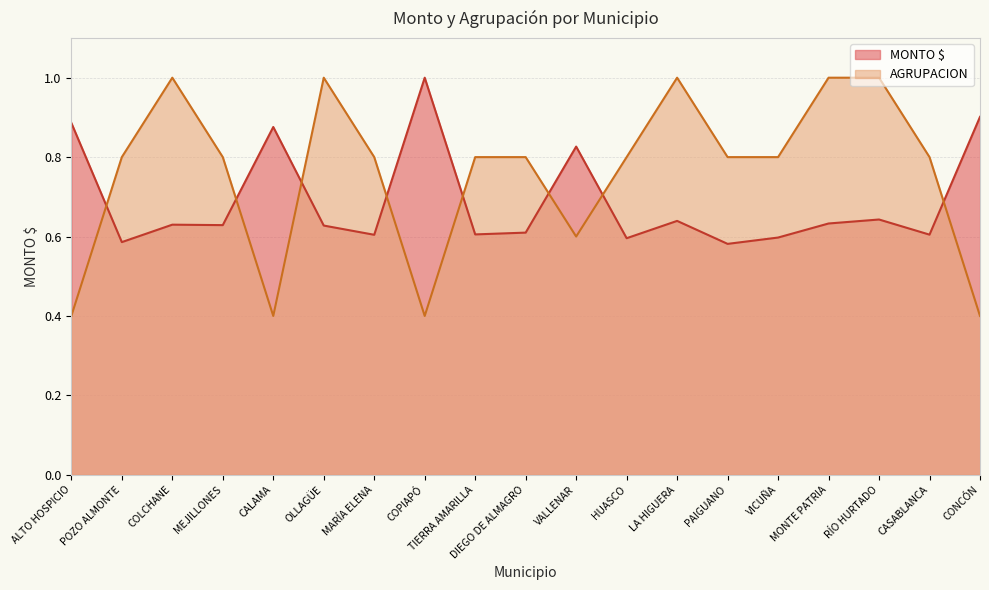

Where is the first local minimum for MONTO $?

POZO ALMONTE